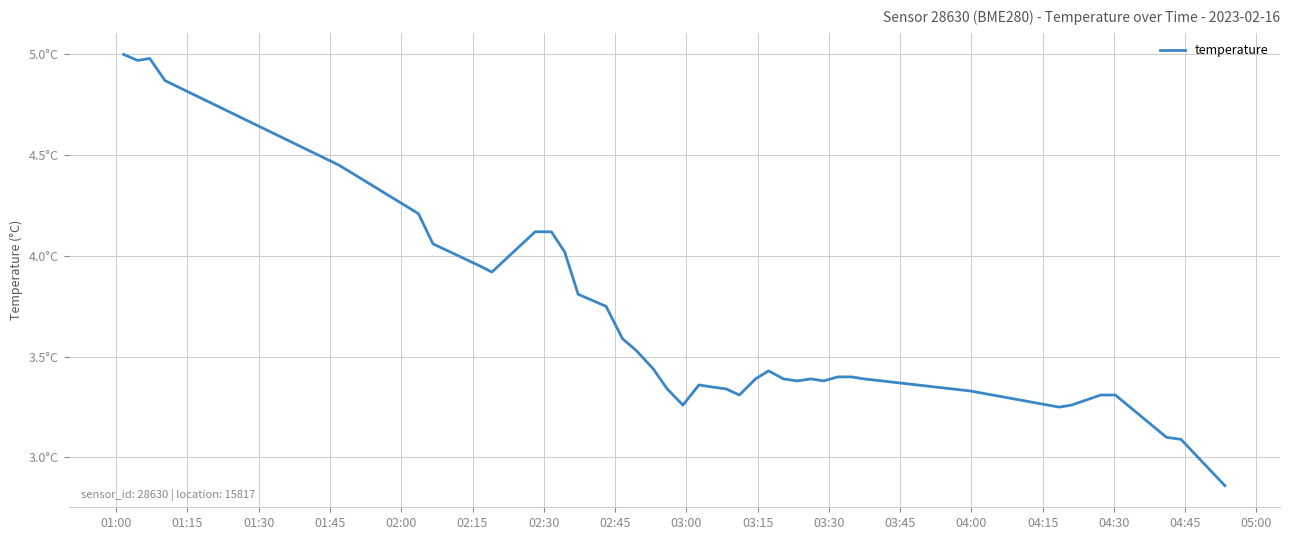

True or false: the data has more than 0 interior local peaks.

True